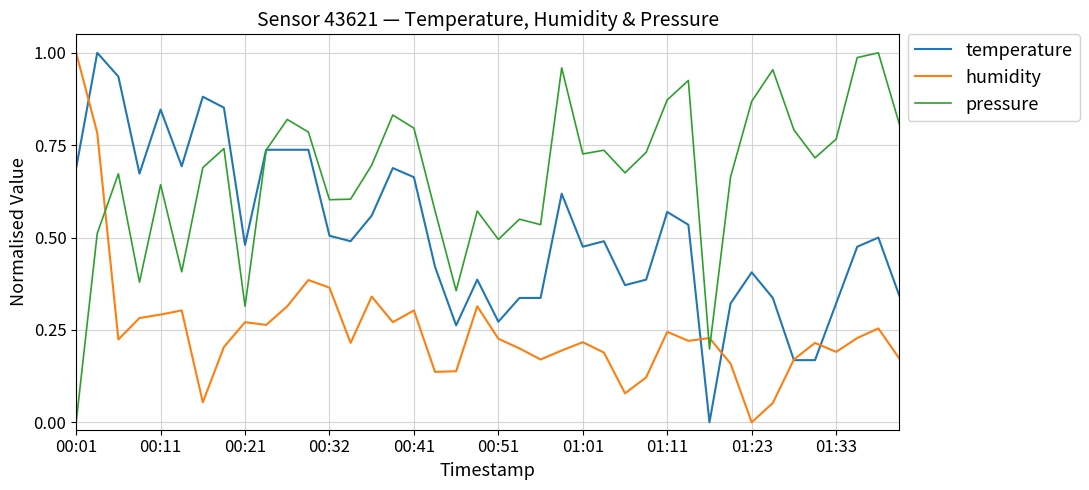

Which series has the largest total across all categories?

pressure